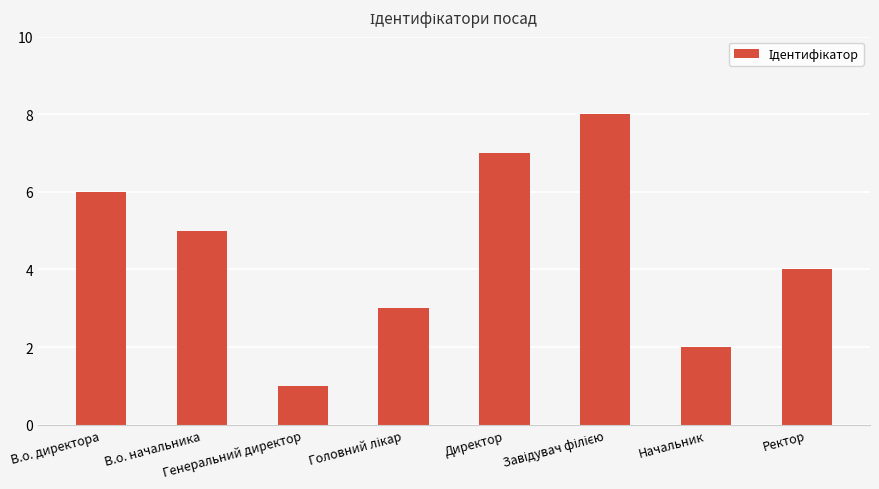

Where is the data nearest to the value 4?

Ректор